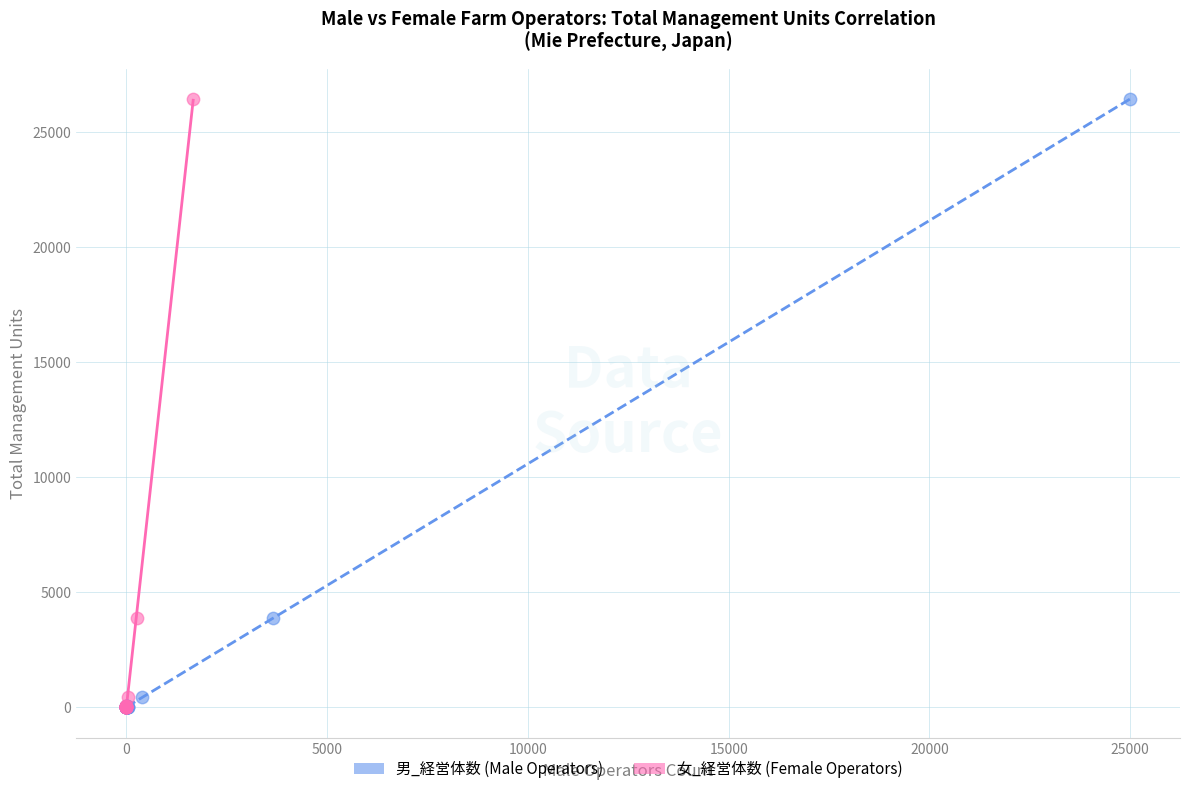

Which series has the largest Y range (max minus min)?

男_経営体数 (Male Operators)